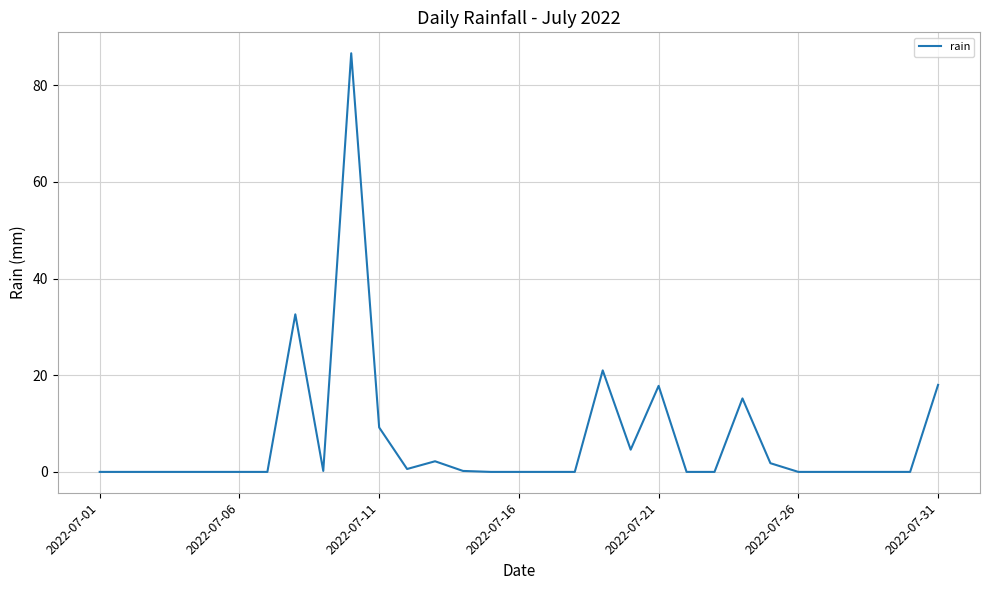

What is the sum of all values?

210.0